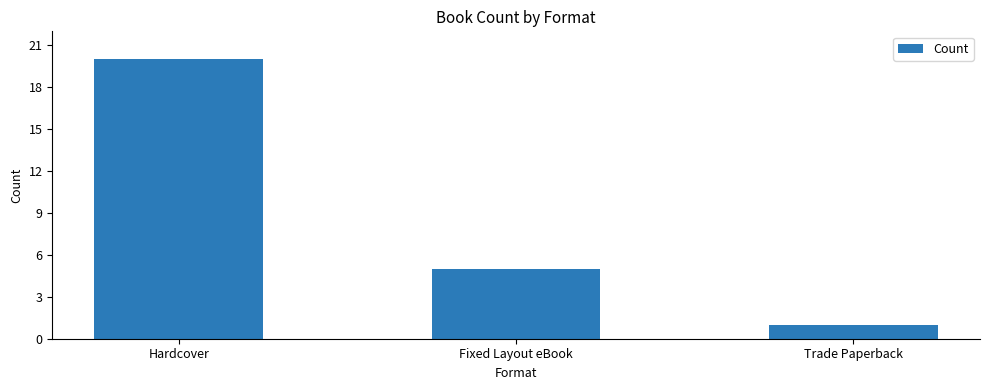

Rank the categories by value from lowest to highest.

Trade Paperback, Fixed Layout eBook, Hardcover